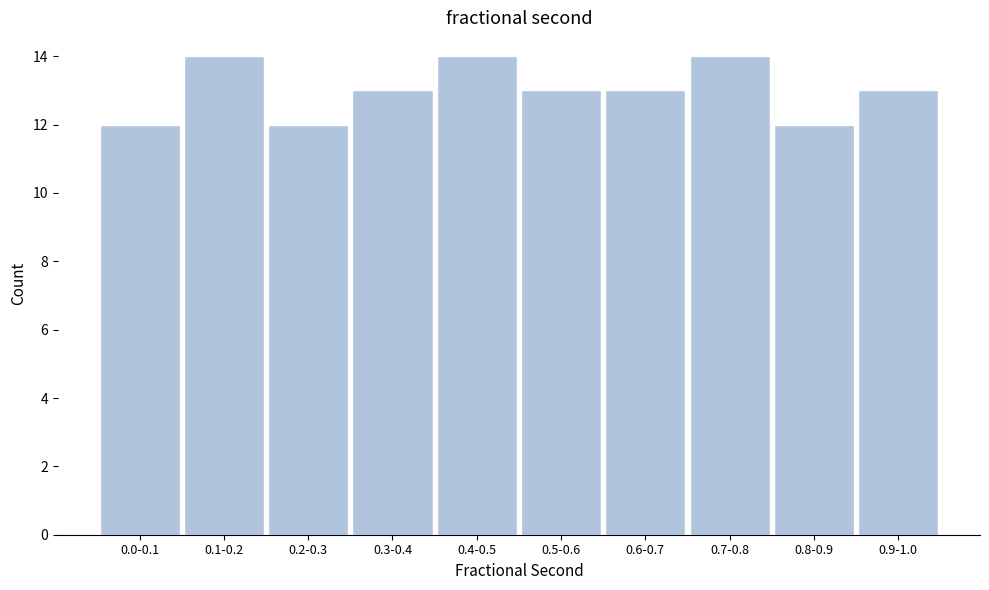

Reading left to right, extract all data points from this chart.

12	14	12	13	14	13	13	14	12	13